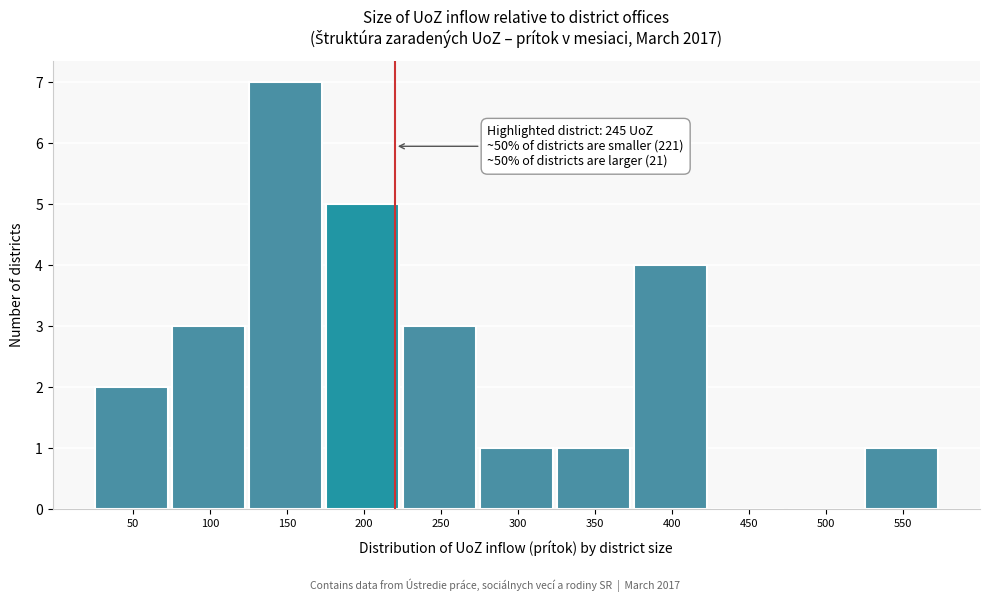

Reading right to left, what are all the values shown in this chart?

550=1	500=0	450=0	400=4	350=1	300=1	250=3	200=5	150=7	100=3	50=2